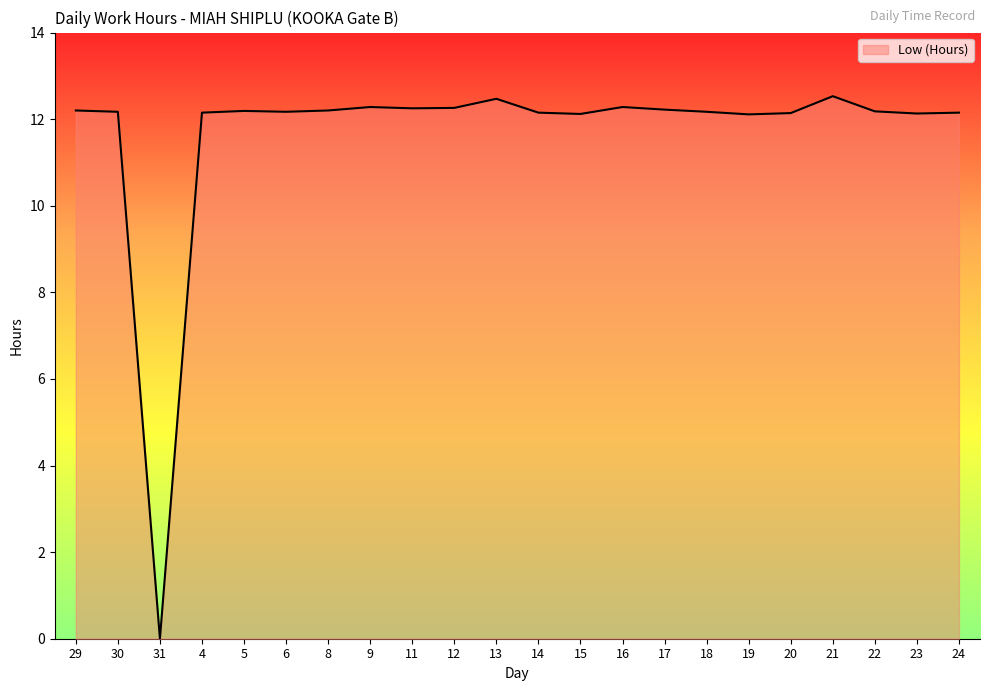

What is the ratio of the value at 17 to the value at 22?

1.0